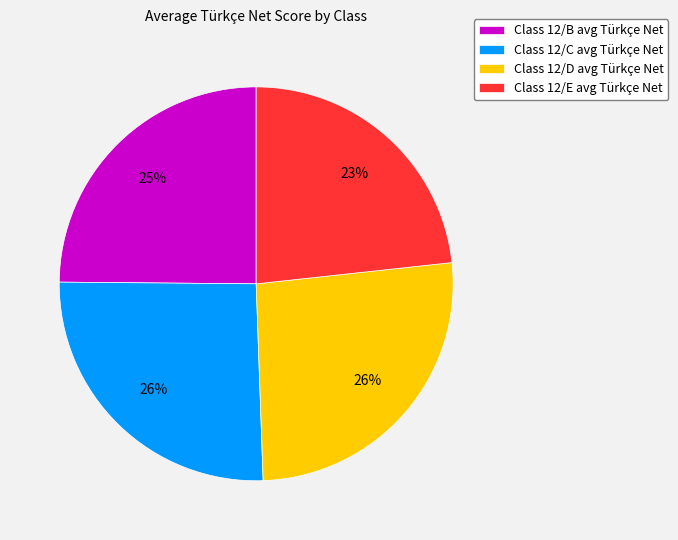

Is it true that Class 12/C avg Türkçe Net is 26% of the pie?

True